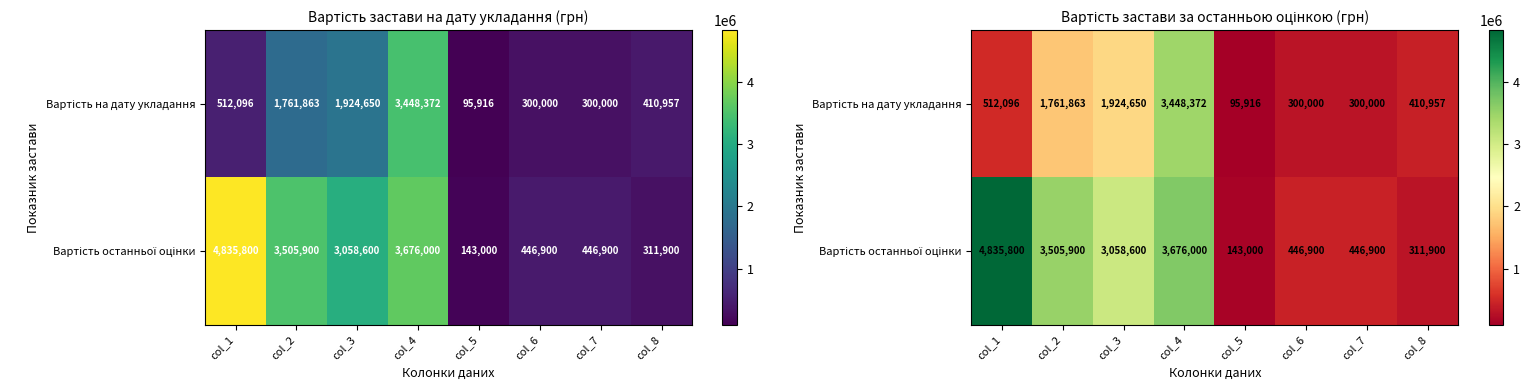

Count the number of data series in this chart.

2